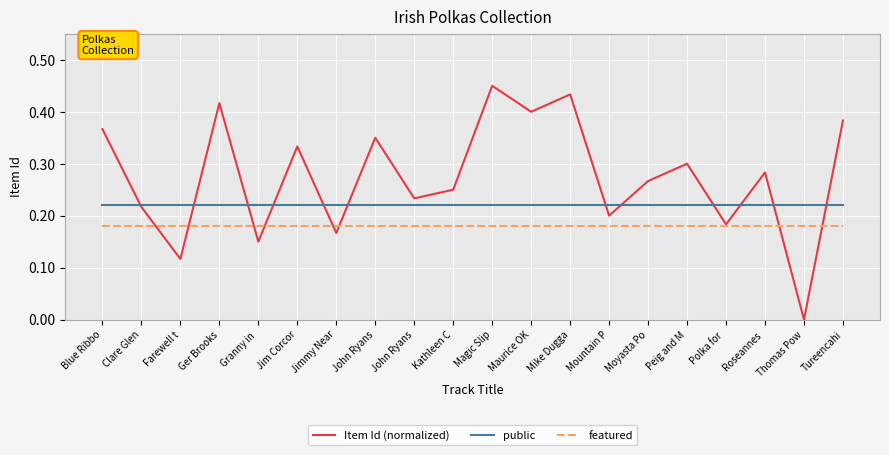

Reading left to right, extract all data points from this chart.

Item Id (normalized): Blue Ribbo=0.4	Clare Glen=0.2	Farewell t=0.1	Ger Brooks=0.4	Granny in =0.1	Jim Corcor=0.3	Jimmy Near=0.2	John Ryans=0.4	John Ryans=0.2	Kathleen C=0.2	Magic Slip=0.5	Maurice OK=0.4	Mike Dugga=0.4	Mountain P=0.2	Moyasta Po=0.3	Peig and M=0.3	Polka for =0.2	Roseannes =0.3	Thomas Pow=0.0	Tureencahi=0.4
public: Blue Ribbo=0.2	Clare Glen=0.2	Farewell t=0.2	Ger Brooks=0.2	Granny in =0.2	Jim Corcor=0.2	Jimmy Near=0.2	John Ryans=0.2	John Ryans=0.2	Kathleen C=0.2	Magic Slip=0.2	Maurice OK=0.2	Mike Dugga=0.2	Mountain P=0.2	Moyasta Po=0.2	Peig and M=0.2	Polka for =0.2	Roseannes =0.2	Thomas Pow=0.2	Tureencahi=0.2
featured: Blue Ribbo=0.2	Clare Glen=0.2	Farewell t=0.2	Ger Brooks=0.2	Granny in =0.2	Jim Corcor=0.2	Jimmy Near=0.2	John Ryans=0.2	John Ryans=0.2	Kathleen C=0.2	Magic Slip=0.2	Maurice OK=0.2	Mike Dugga=0.2	Mountain P=0.2	Moyasta Po=0.2	Peig and M=0.2	Polka for =0.2	Roseannes =0.2	Thomas Pow=0.2	Tureencahi=0.2